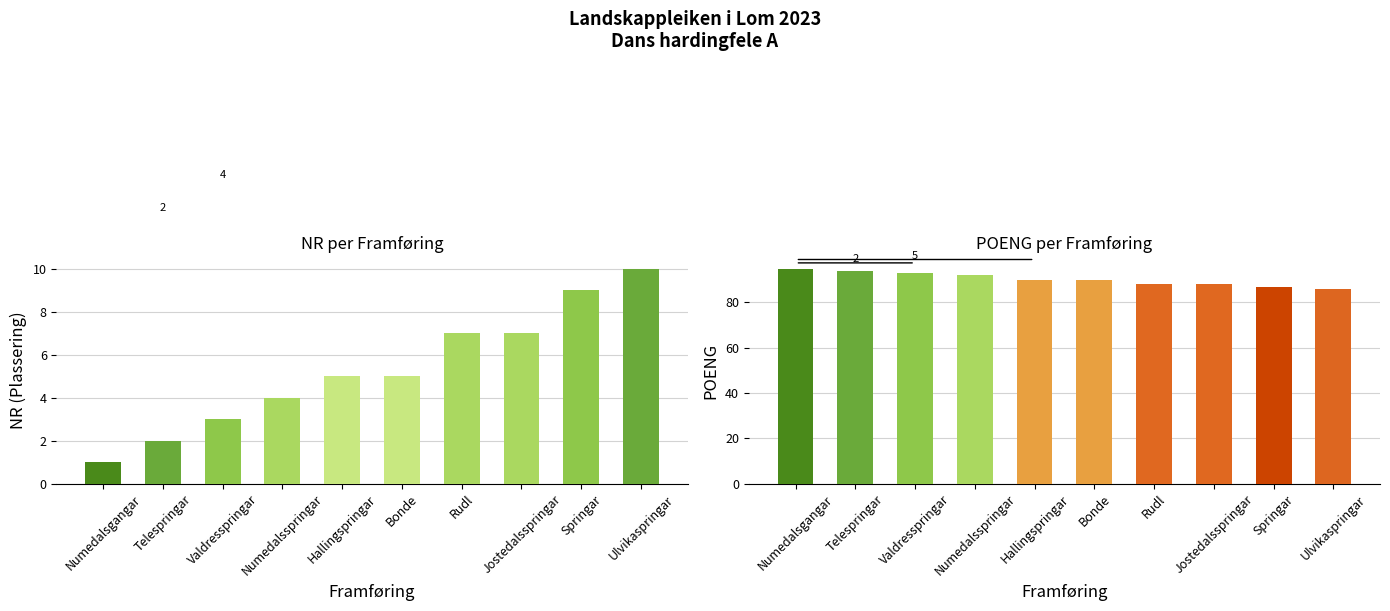

What is the smallest value displayed?

1